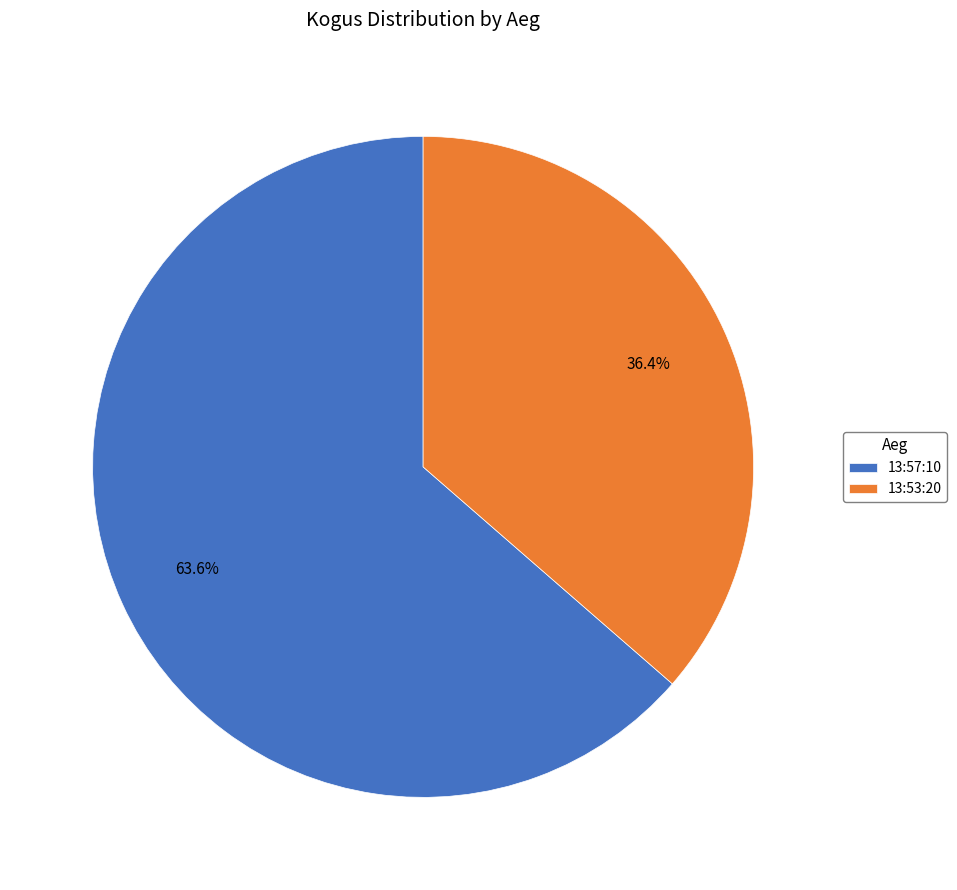

Rank the categories by value from highest to lowest.

13:57:10, 13:53:20